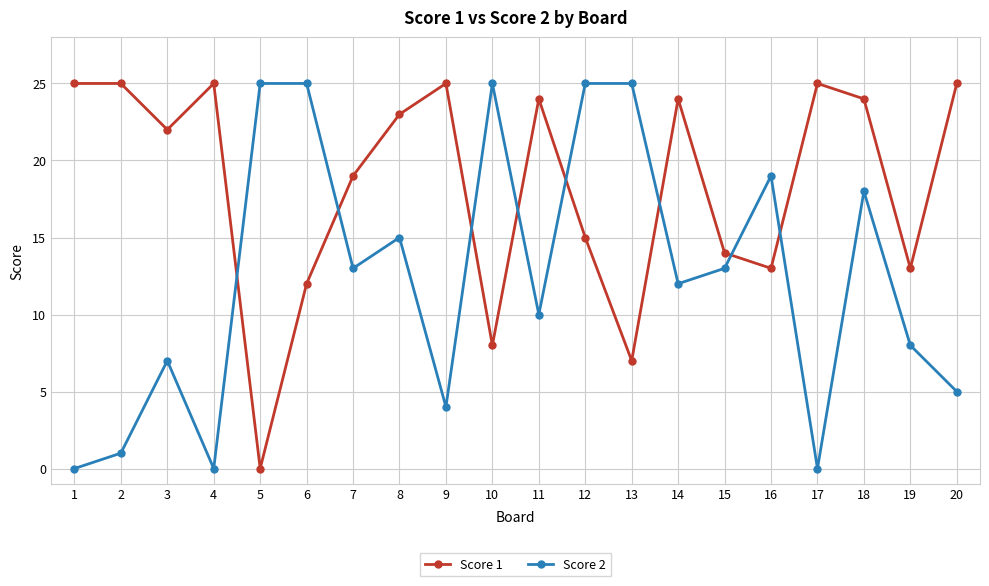

Between 1 and 13, which series saw the biggest shift?

Score 2